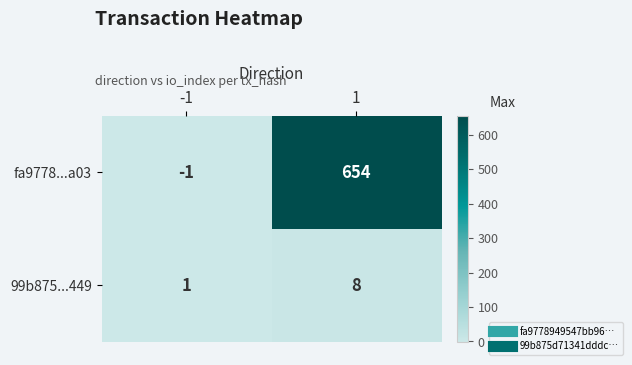

Count the number of data series in this chart.

2